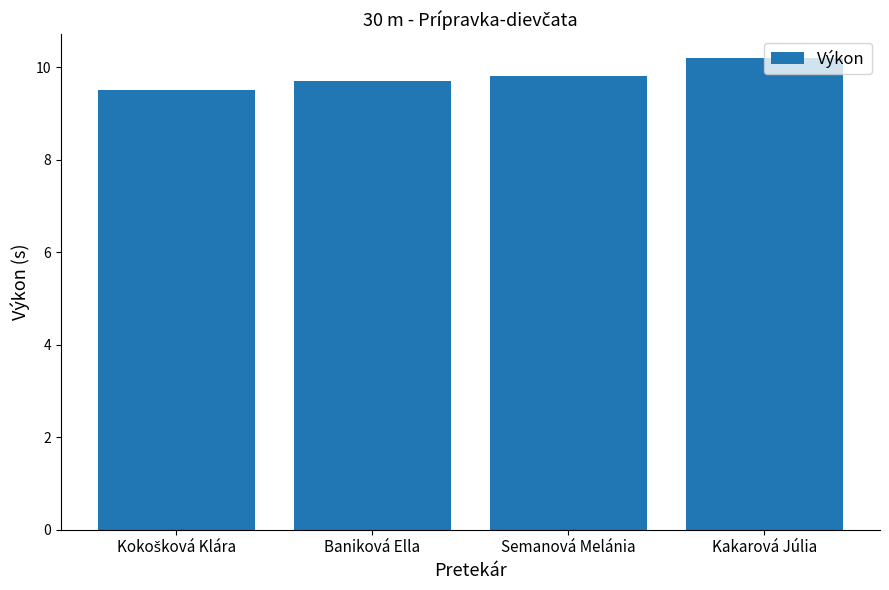

What is the smallest value displayed?

9.5